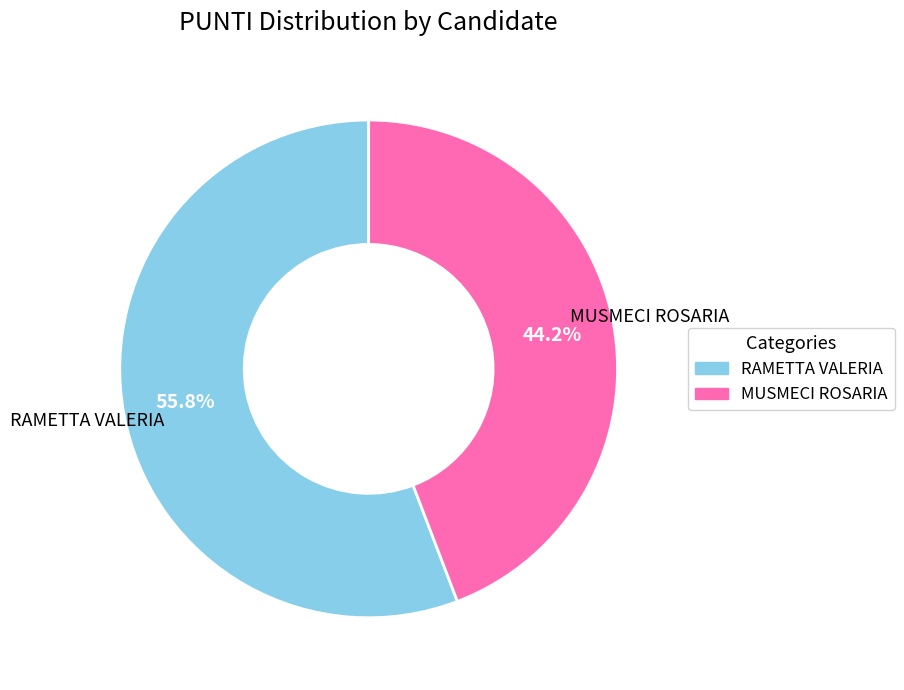

Which has a higher value, RAMETTA VALERIA or MUSMECI ROSARIA?

RAMETTA VALERIA